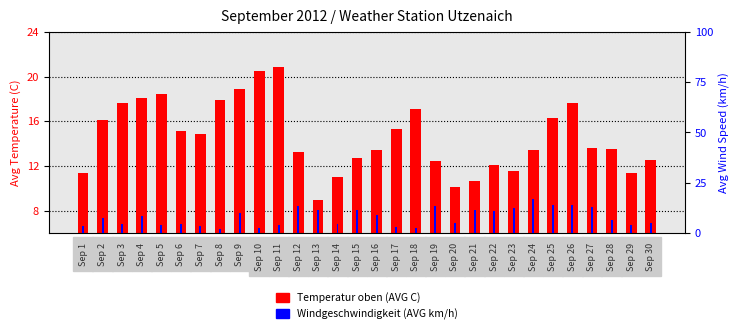

What is the spread (max minus min) of values at Sep 16?

4.6